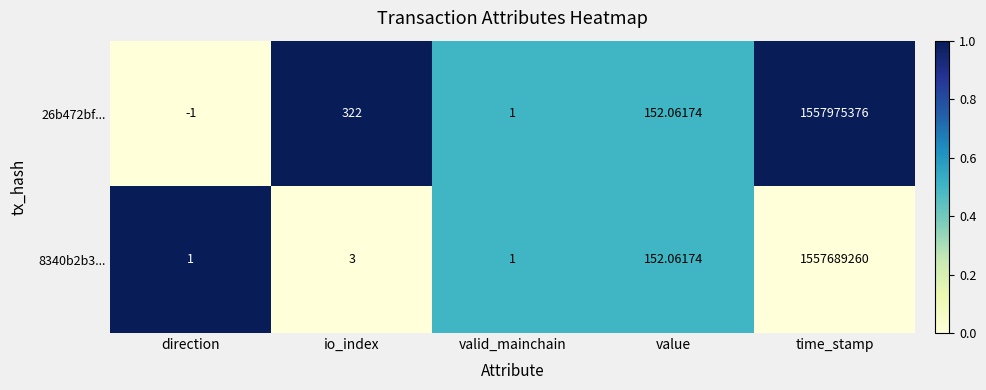

How many categories are shown in the chart?

5